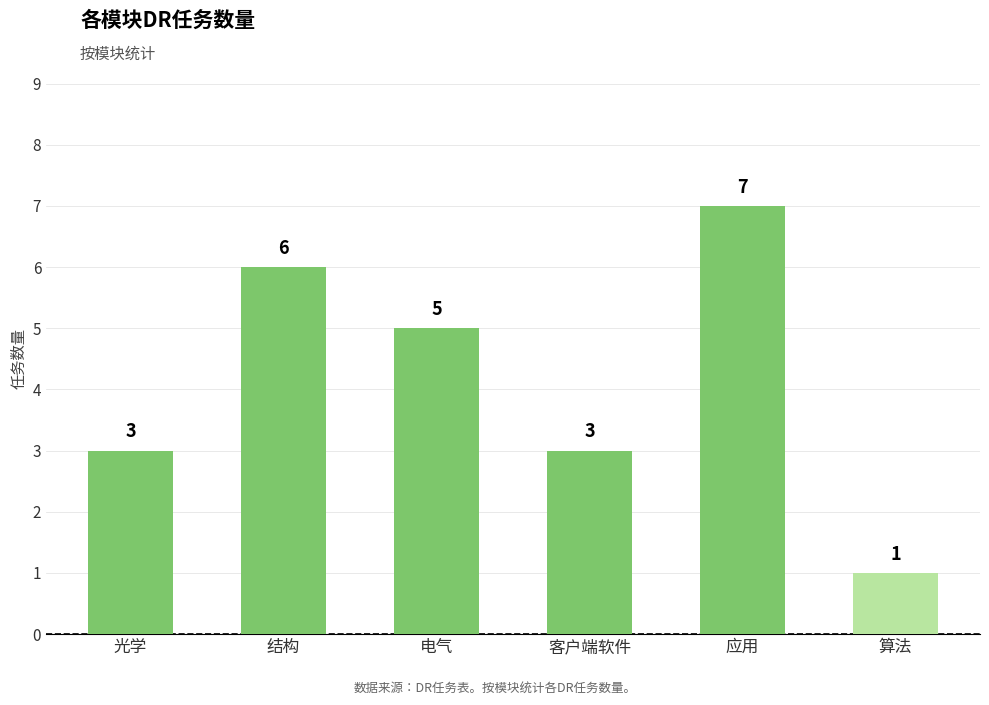

Reading left to right, what are all the values shown in this chart?

3	6	5	3	7	1